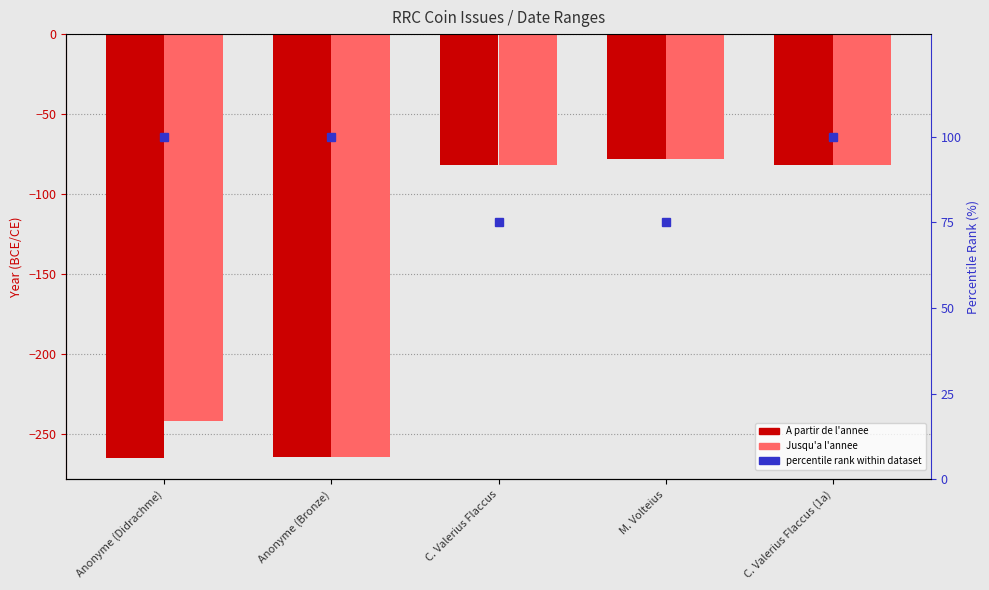

What is the highest value of the A partir de l'annee series?

-78